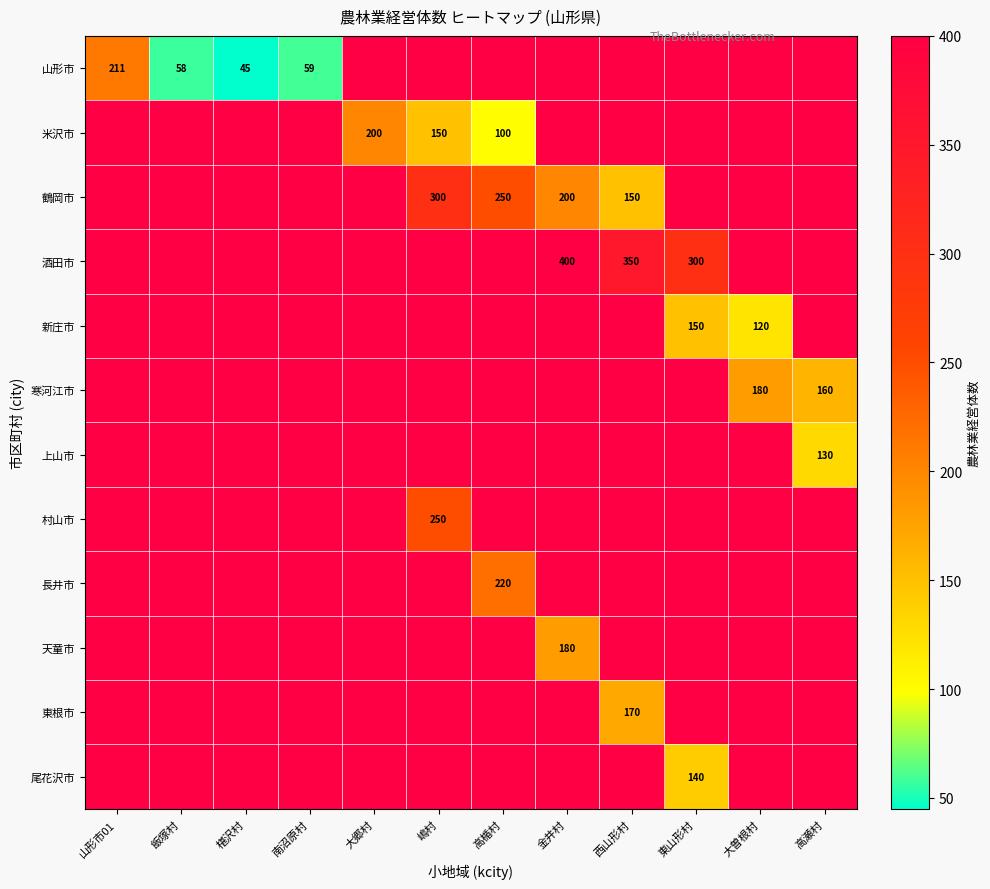

Between 嶋村 and 大郷村, which is larger?

大郷村